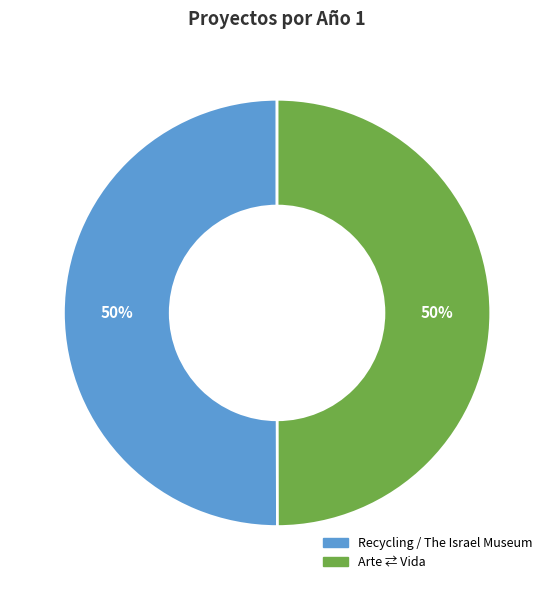

Is it true that Arte ⇄ Vida is 50% of the pie?

True